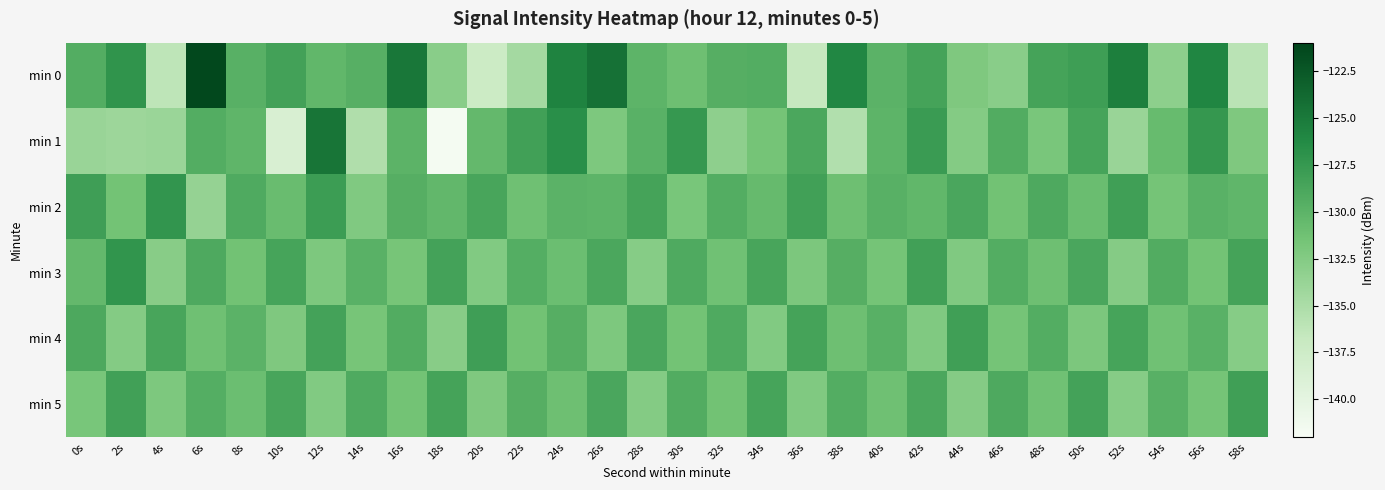

Reading left to right, list all the values displayed in this chart.

min 0: 0s=-129.4	2s=-127.1	4s=-136.2	6s=-121.4	8s=-129.7	10s=-128.4	12s=-130.3	14s=-129.6	16s=-124.9	18s=-132.8	20s=-137.3	22s=-134.5	24s=-125.7	26s=-124.4	28s=-130.1	30s=-131.1	32s=-129.5	34s=-129.4	36s=-136.7	38s=-126.1	40s=-129.9	42s=-128.5	44s=-132.2	46s=-132.8	48s=-128.5	50s=-128.0	52s=-125.4	54s=-133.1	56s=-126.0	58s=-136.0
min 1: 0s=-133.9	2s=-134.1	4s=-133.9	6s=-129.4	8s=-130.1	10s=-138.6	12s=-124.6	14s=-135.3	16s=-130.0	18s=-141.7	20s=-130.5	22s=-128.3	24s=-126.7	26s=-132.1	28s=-129.8	30s=-127.5	32s=-133.2	34s=-131.6	36s=-128.9	38s=-135.4	40s=-130.1	42s=-127.8	44s=-132.5	46s=-129.3	48s=-131.9	50s=-128.6	52s=-133.8	54s=-130.7	56s=-127.4	58s=-132.2
min 2: 0s=-128.1	2s=-131.5	4s=-127.3	6s=-133.6	8s=-129.2	10s=-130.8	12s=-127.9	14s=-132.3	16s=-129.6	18s=-130.4	20s=-128.7	22s=-131.2	24s=-129.9	26s=-130.1	28s=-128.5	30s=-131.8	32s=-129.4	34s=-130.6	36s=-128.3	38s=-131.1	40s=-129.7	42s=-130.3	44s=-128.8	46s=-131.4	48s=-129.1	50s=-130.9	52s=-128.2	54s=-131.6	56s=-129.8	58s=-130.2
min 3: 0s=-130.5	2s=-127.2	4s=-132.8	6s=-129.1	8s=-131.4	10s=-128.6	12s=-132.1	14s=-129.8	16s=-131.7	18s=-128.4	20s=-132.4	22s=-129.5	24s=-131.0	26s=-128.9	28s=-132.7	30s=-129.2	32s=-131.3	34s=-128.7	36s=-132.0	38s=-129.6	40s=-131.6	42s=-128.3	44s=-132.3	46s=-129.4	48s=-131.1	50s=-128.8	52s=-132.6	54s=-129.3	56s=-131.5	58s=-128.5
min 4: 0s=-129.0	2s=-132.5	4s=-128.7	6s=-131.2	8s=-129.9	10s=-132.2	12s=-128.4	14s=-131.7	16s=-129.3	18s=-132.8	20s=-128.1	22s=-131.4	24s=-129.6	26s=-132.1	28s=-128.8	30s=-131.5	32s=-129.2	34s=-132.4	36s=-128.5	38s=-131.1	40s=-129.7	42s=-132.3	44s=-128.2	46s=-131.6	48s=-129.4	50s=-132.0	52s=-128.6	54s=-131.3	56s=-129.8	58s=-132.7
min 5: 0s=-131.8	2s=-128.3	4s=-132.1	6s=-129.5	8s=-131.0	10s=-128.7	12s=-132.4	14s=-129.2	16s=-131.5	18s=-128.5	20s=-132.2	22s=-129.6	24s=-131.1	26s=-128.8	28s=-132.5	30s=-129.3	32s=-131.4	34s=-128.6	36s=-132.3	38s=-129.4	40s=-131.2	42s=-128.9	44s=-132.6	46s=-129.1	48s=-131.3	50s=-128.4	52s=-132.7	54s=-129.7	56s=-131.6	58s=-128.2